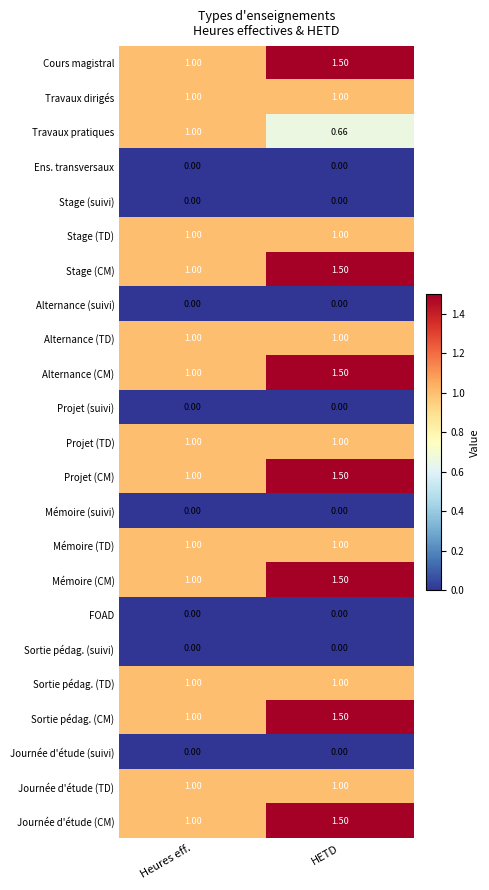

Is the value of Alternance (CM) at HETD greater than the value of Sortie pédag. (suivi) at HETD?

Yes